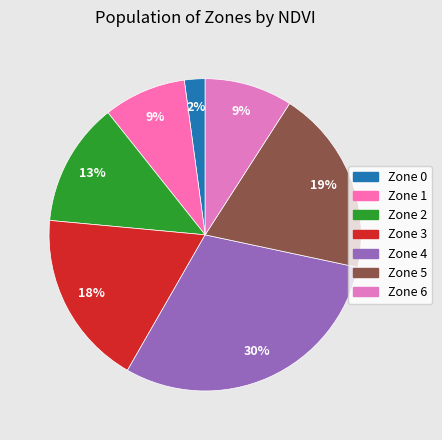

True or false: Zone 4 accounts for 30% of the total.

True